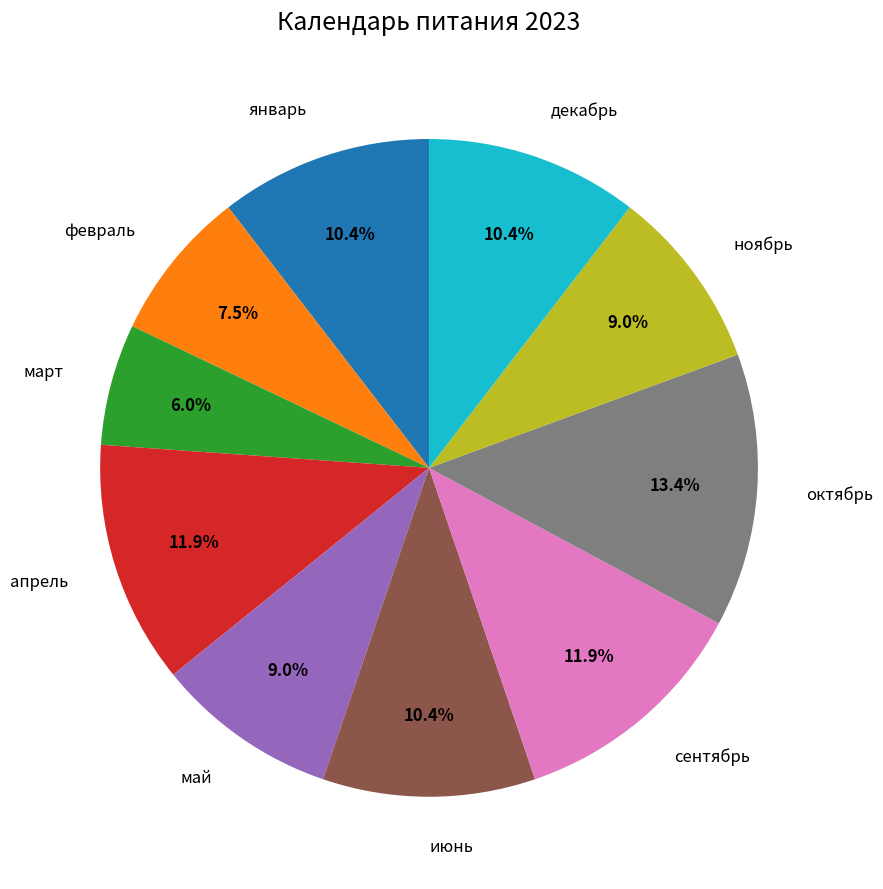

Is the sum of сентябрь and октябрь greater than half?

No